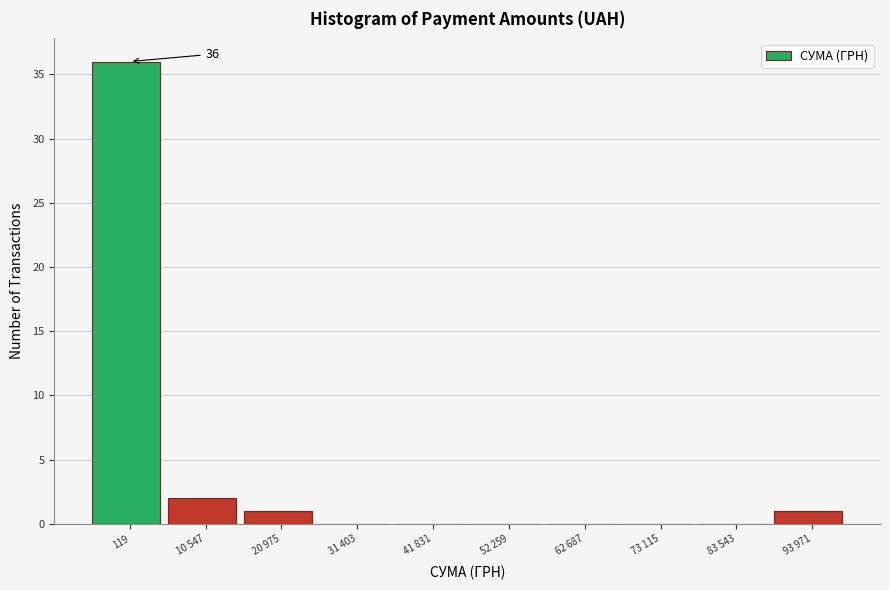

Reading right to left, extract all data points from this chart.

93 971=1	83 543=0	73 115=0	62 687=0	52 259=0	41 831=0	31 403=0	20 975=1	10 547=2	119=36